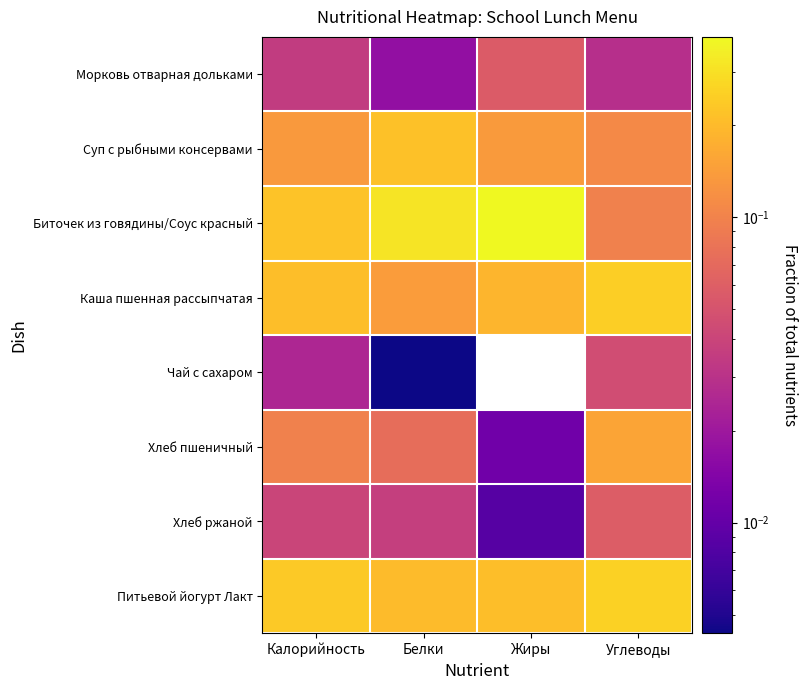

What is the difference between the highest and lowest values at Калорийность?

0.2